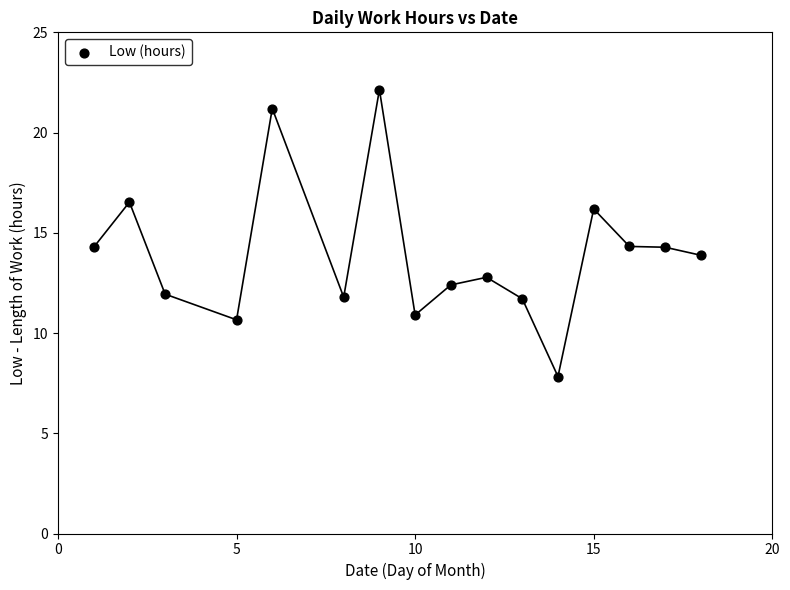

What is the range of X values (max minus min)?

17.0